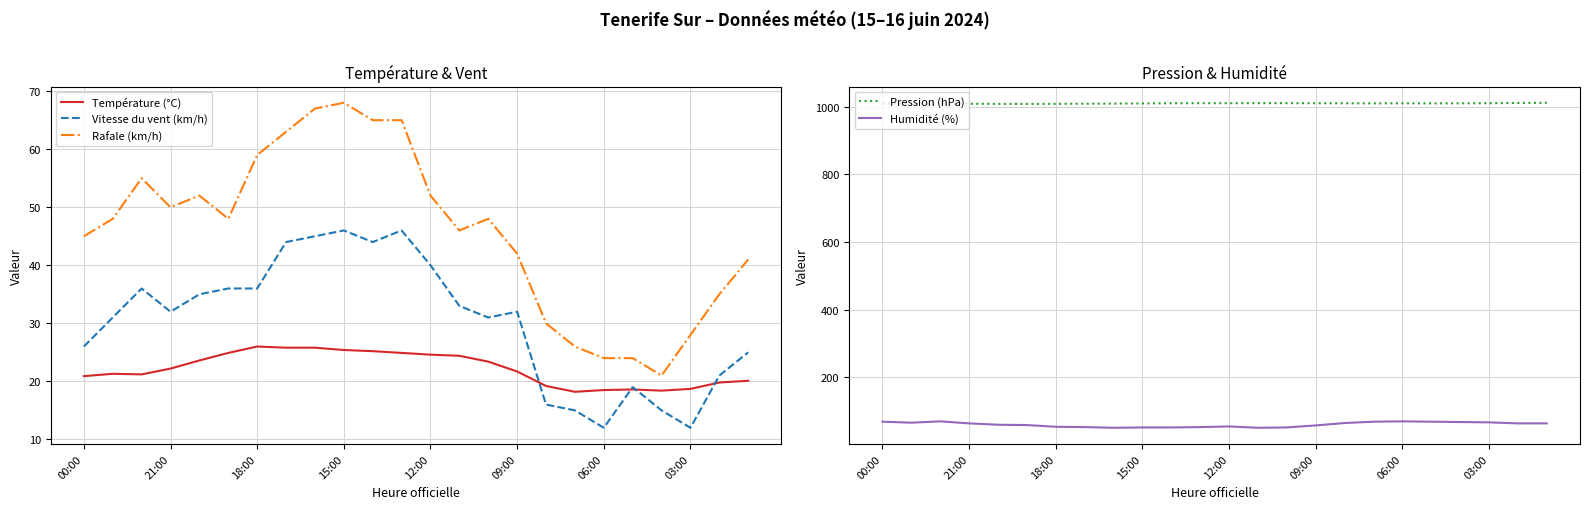

How many interior local valleys does the Pression (hPa) series have?

4